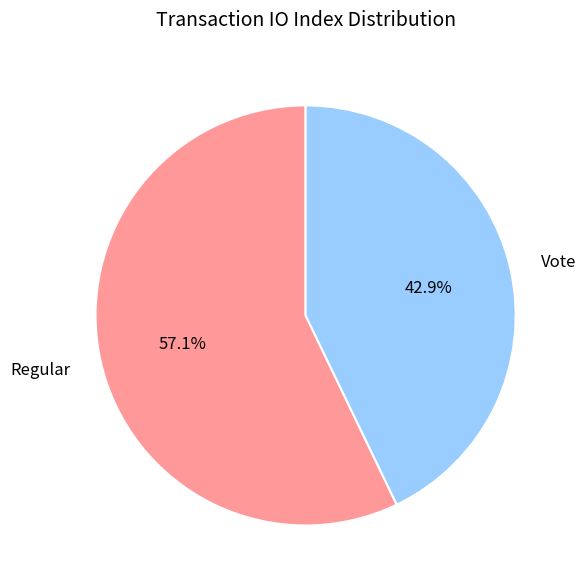

What is the largest slice in the pie chart?

Regular